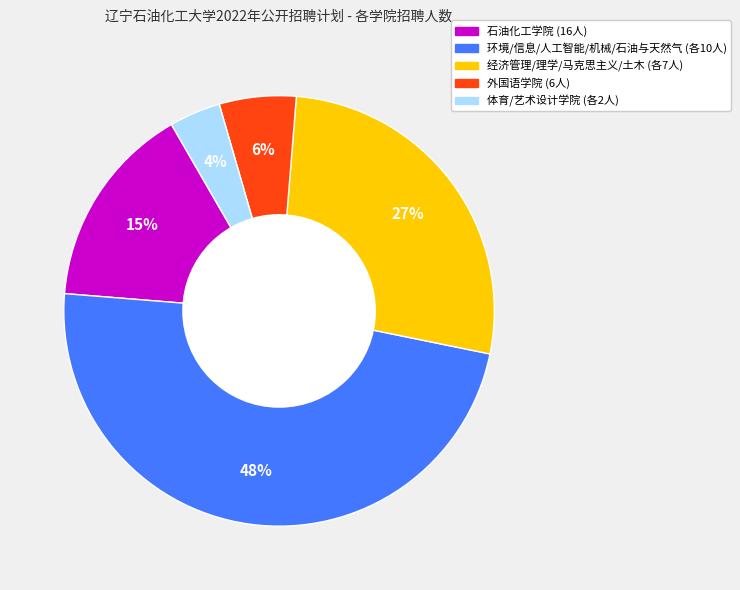

Does any single category account for the majority?

No